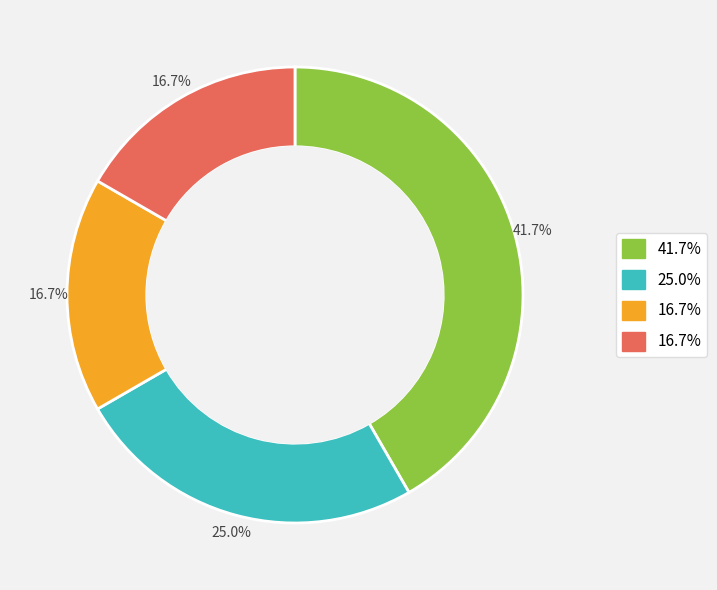

Is there a majority slice in this chart?

No